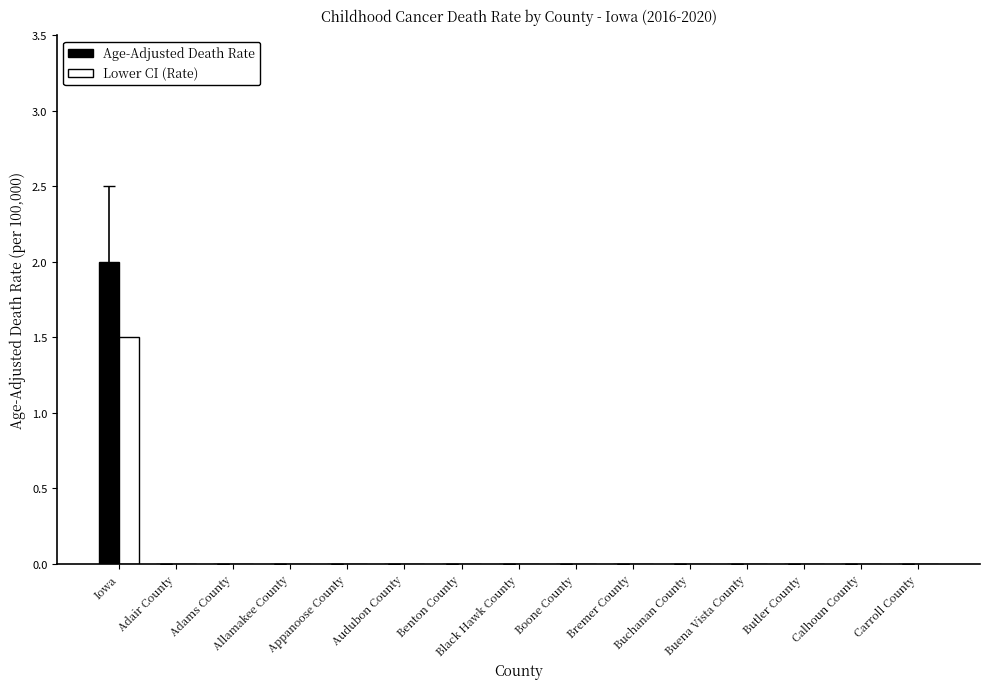

Count the number of data series in this chart.

2